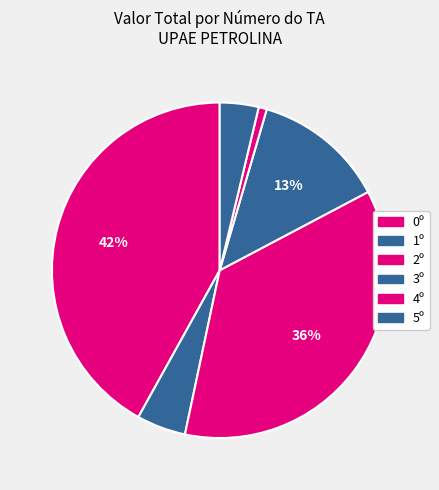

To the nearest percent, what is the average slice percentage?

17%